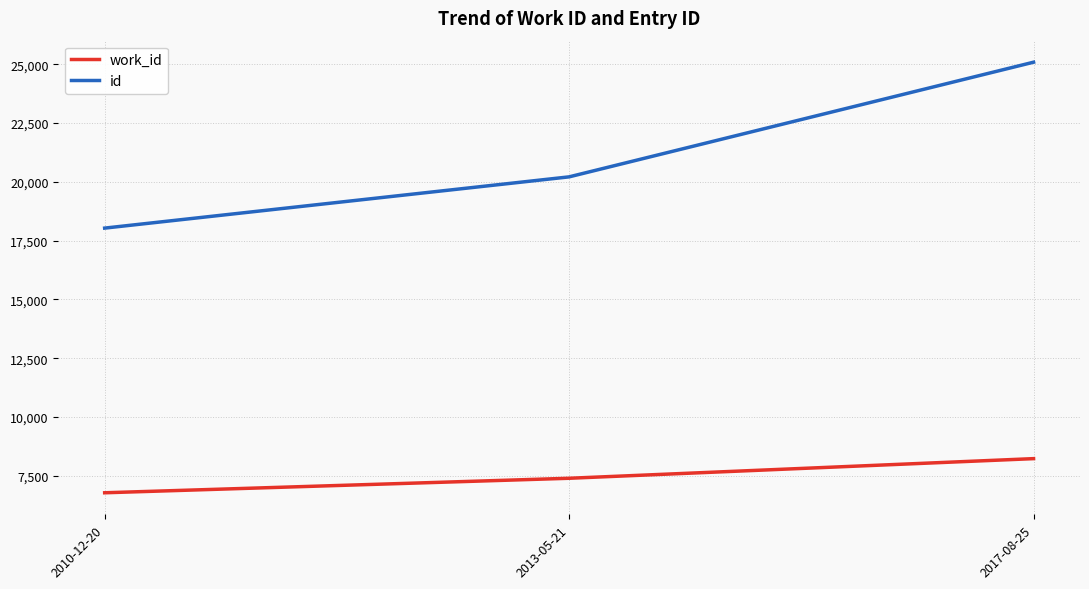

Is it true that id equals 43561 at 2017-08-25?

False